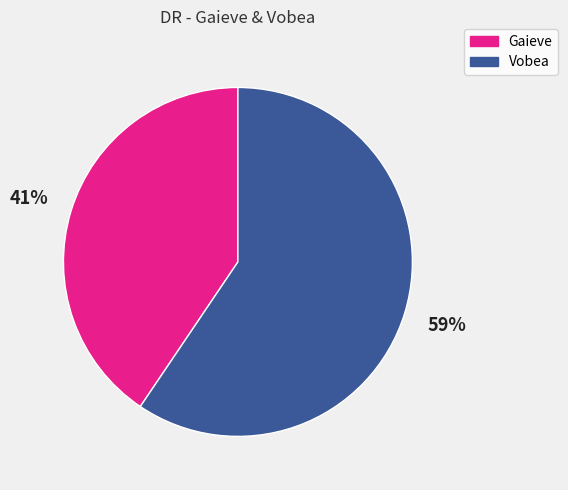

Which category has the biggest portion of the pie?

Vobea